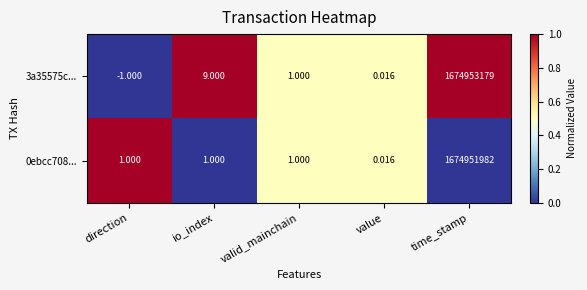

What is the difference between the highest and lowest values at direction?

2.0